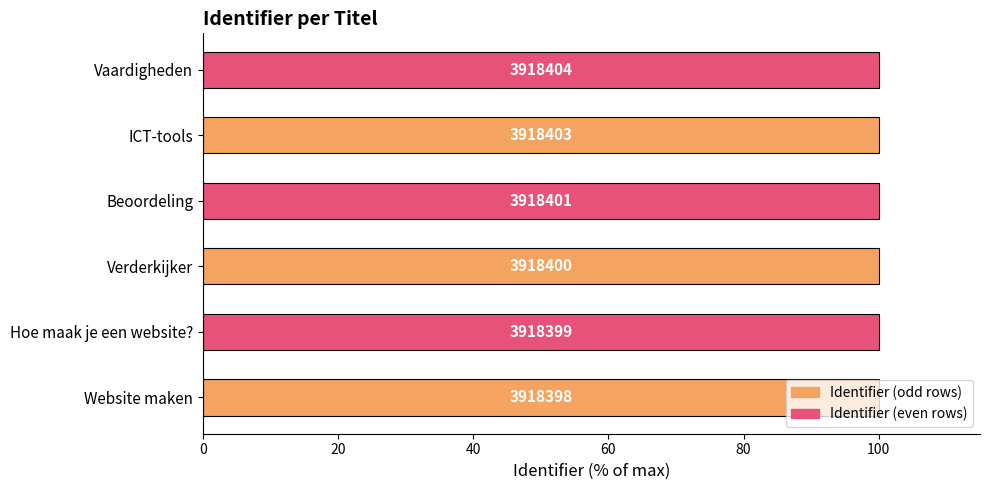

How many bars are there in total?

6